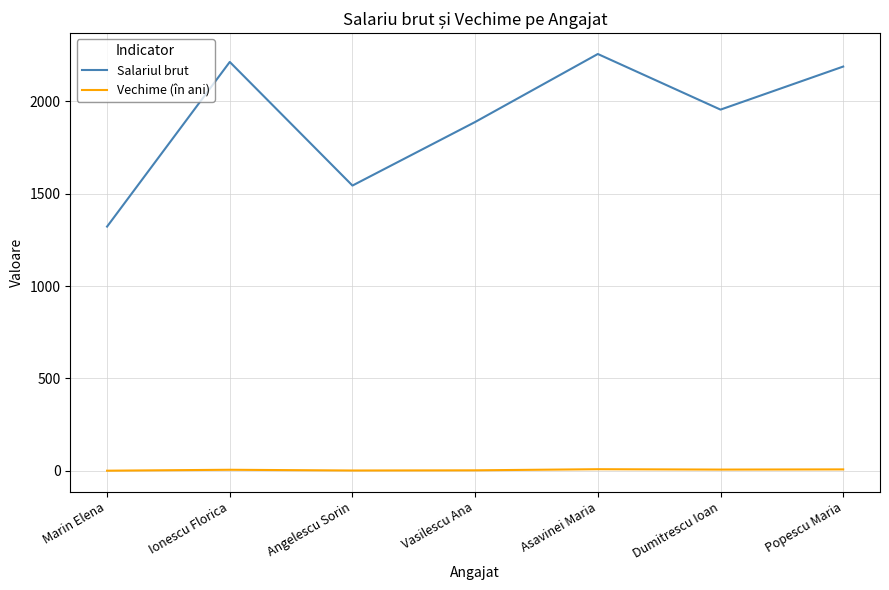

Which series changed the most between Marin Elena and Ionescu Florica?

Salariul brut